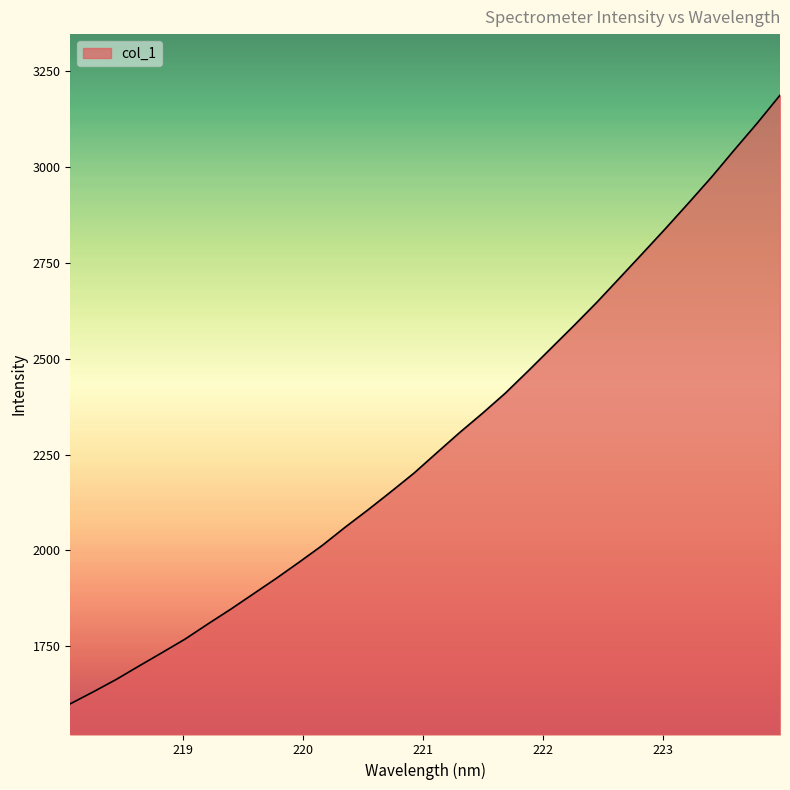

What is the minimum value shown in the chart?

1600.1